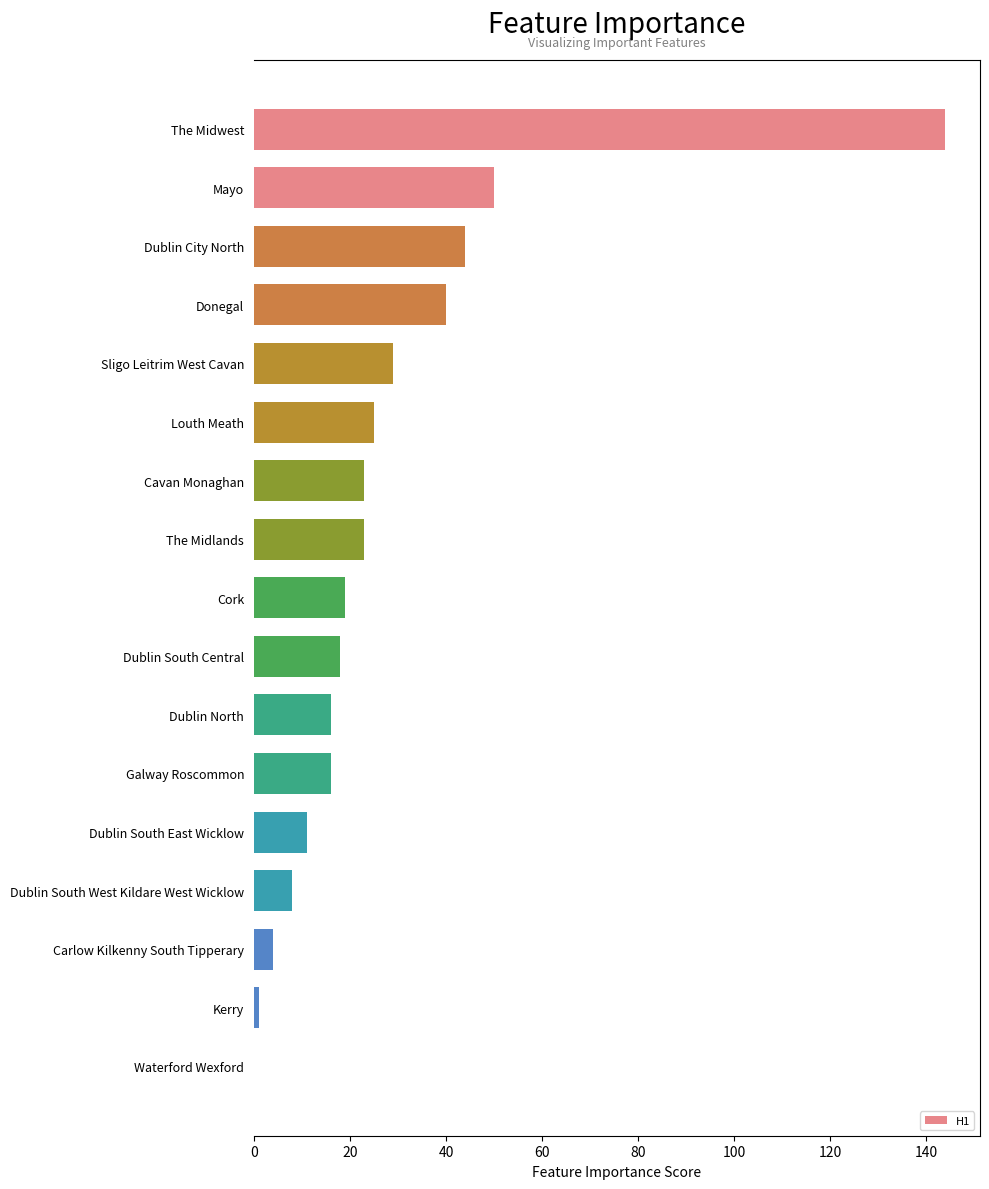

At which category does the chart reach its peak across all series?

The Midwest